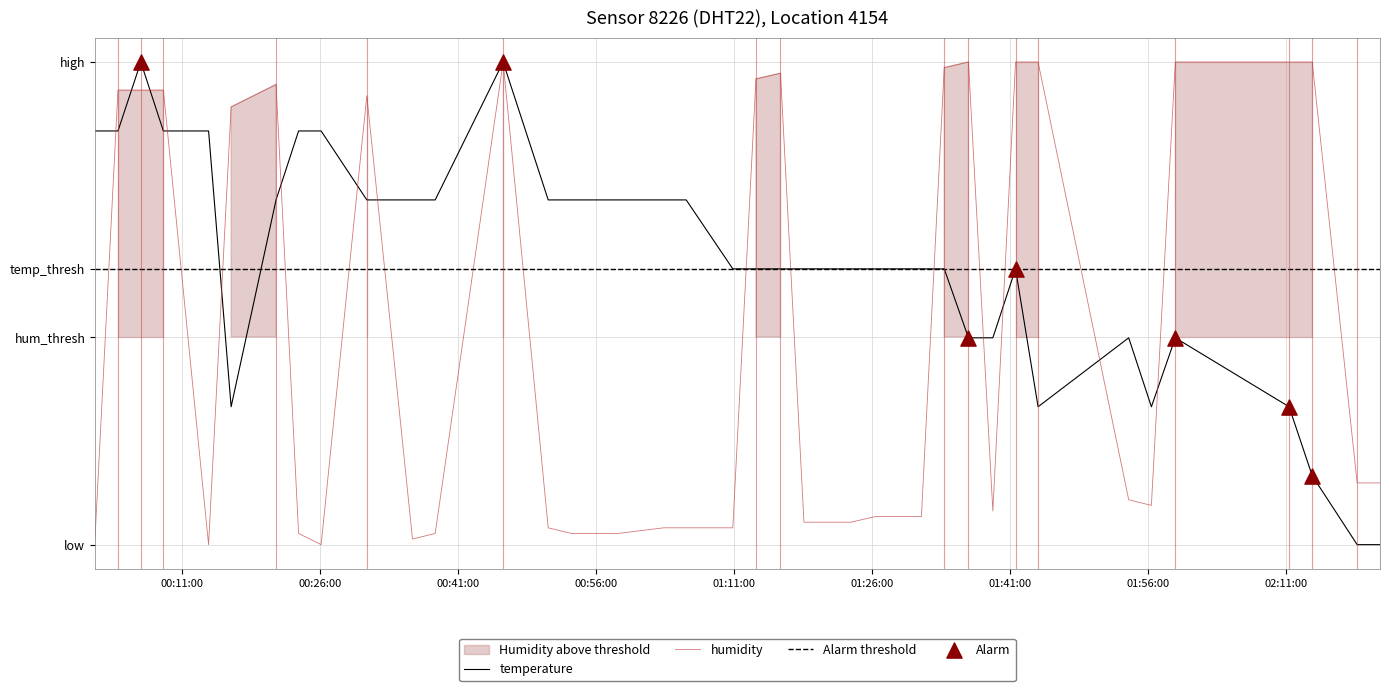

Which series reaches the maximum Y coordinate?

temperature